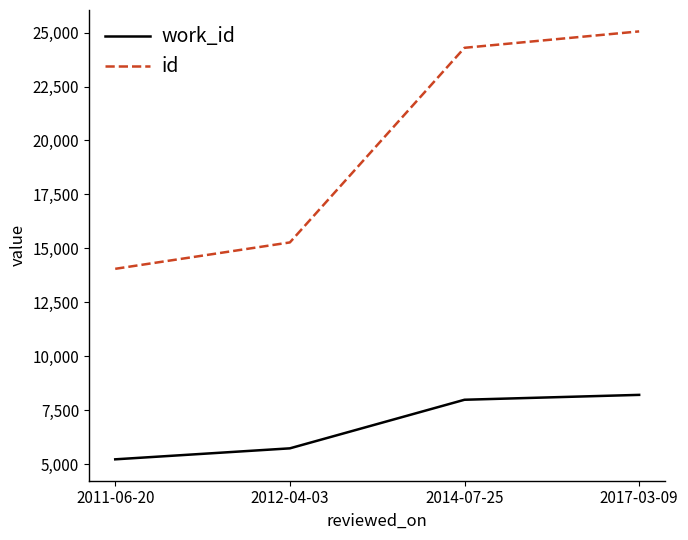

List the series in order of their peak value, lowest first.

work_id, id